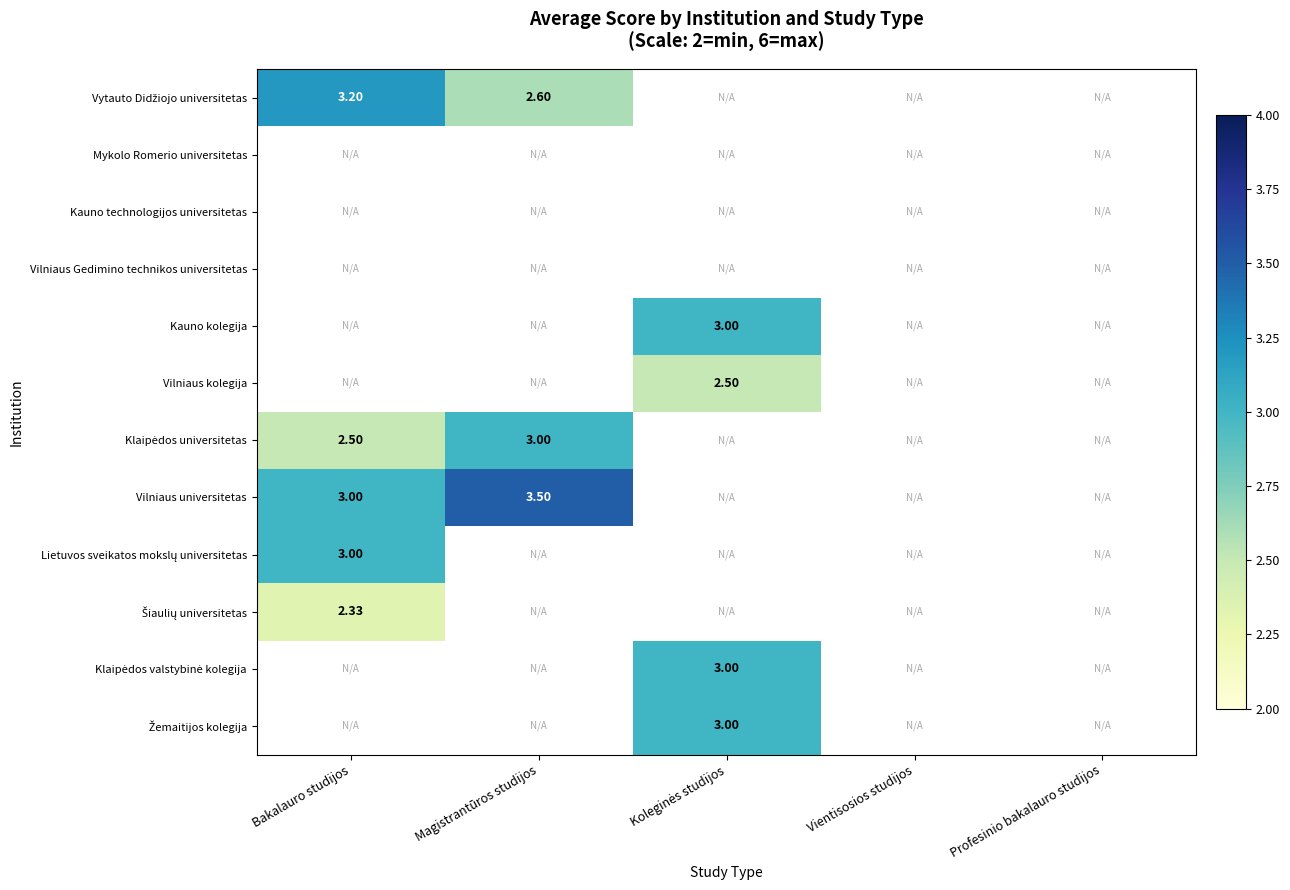

Which category has the lowest value across all series?

Bakalauro studijos